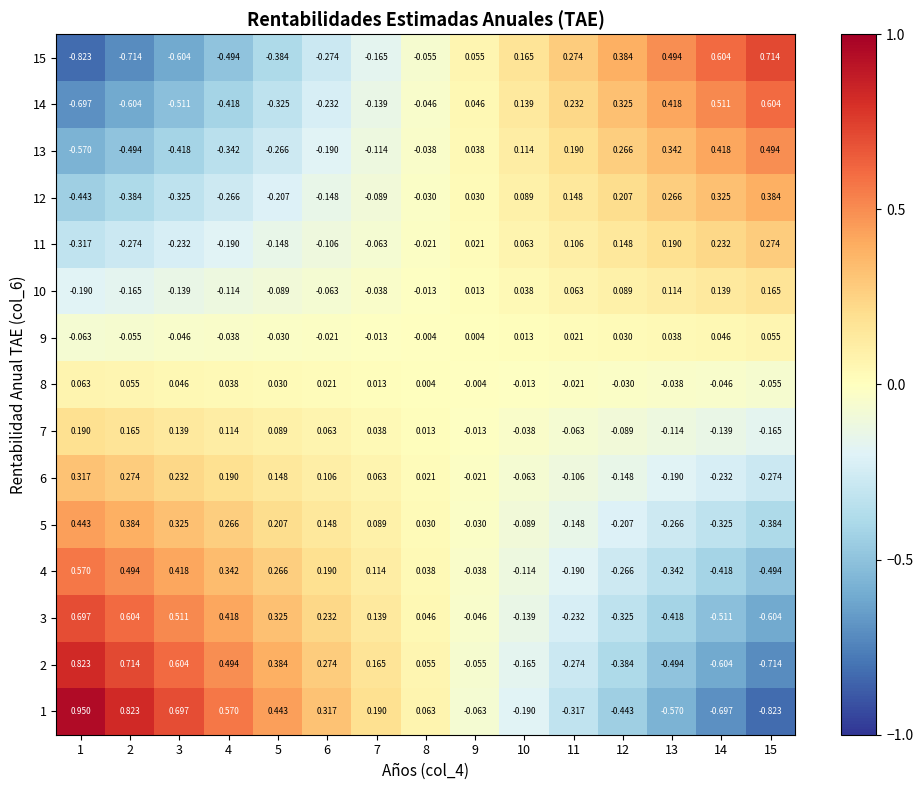

Rank the series at 11 from lowest to highest value.

1, 2, 3, 4, 5, 6, 7, 8, 9, 10, 11, 12, 13, 14, 15